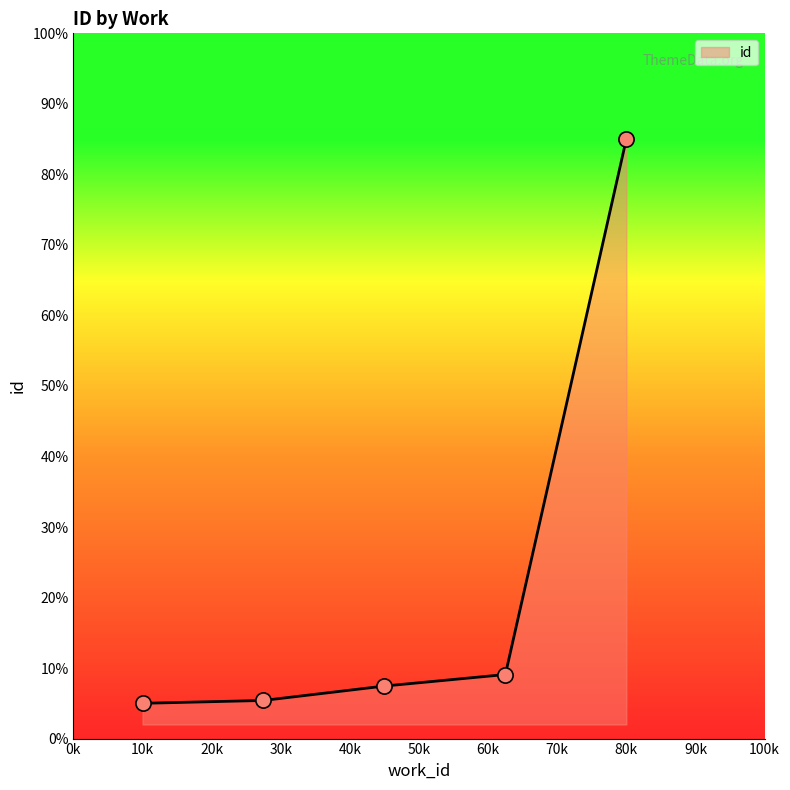

True or false: there are more than 2 points higher than both neighbors.

False